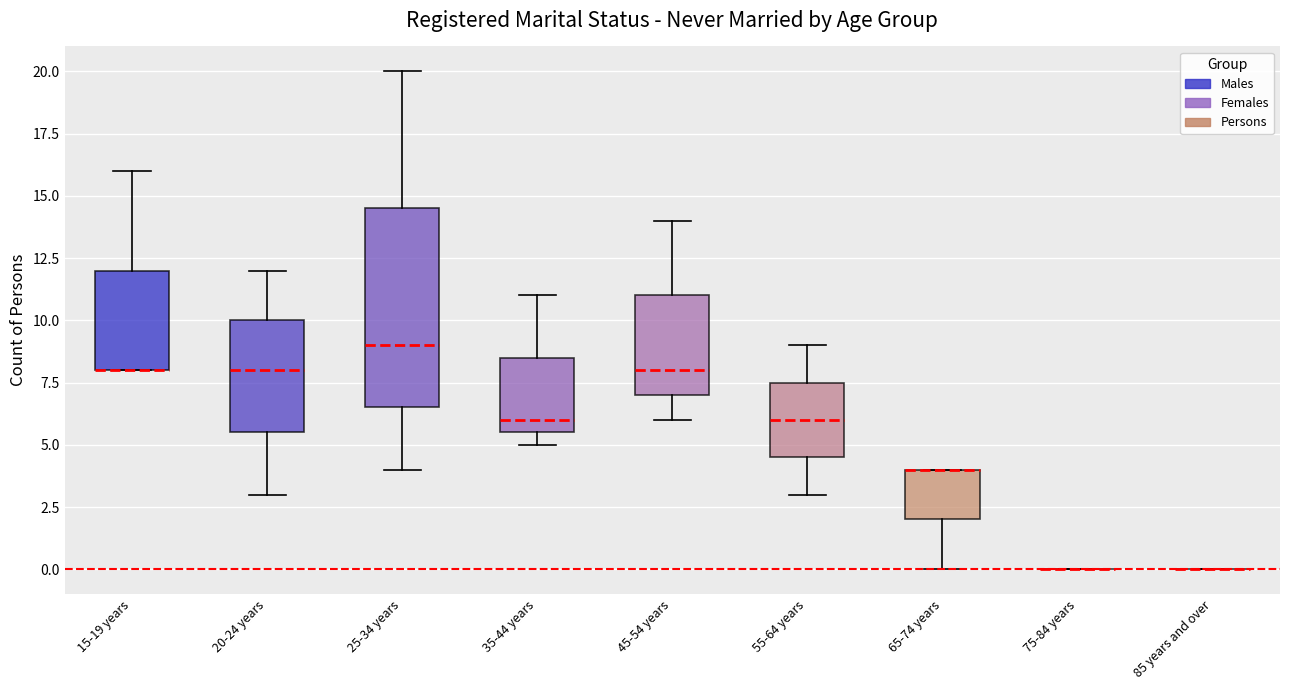

Where does the median line of the box for 25-34 years sit on the y-axis? The values are not printed on the chart, so give them approximately, as read against the axis.

9.0